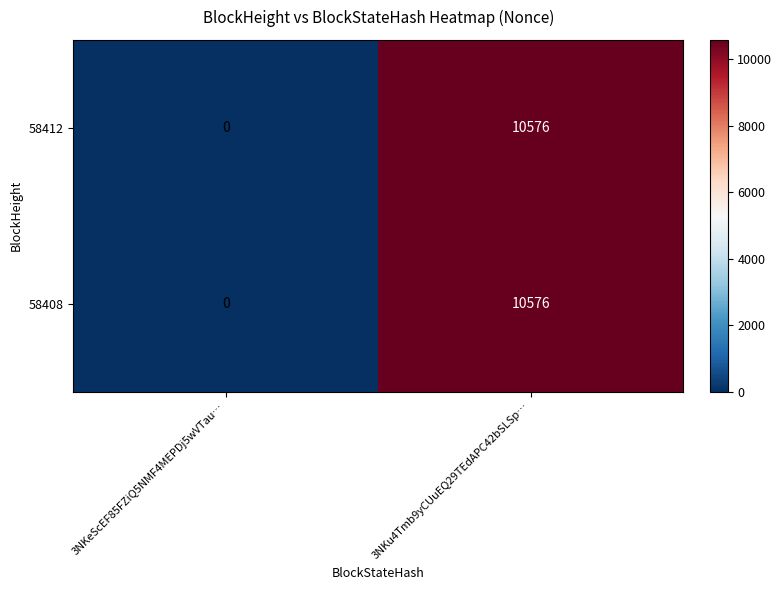

At which label does 58412 reach its minimum?

3NKeScEF85FZiQ5NMF4MEPDj5wVTau…